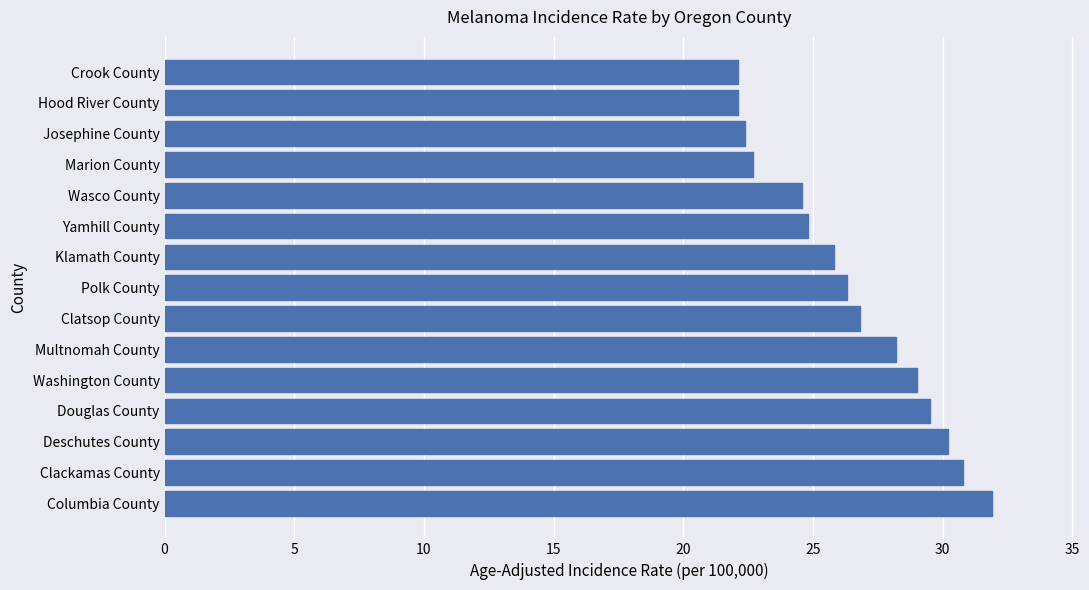

How many bars are there in total?

15